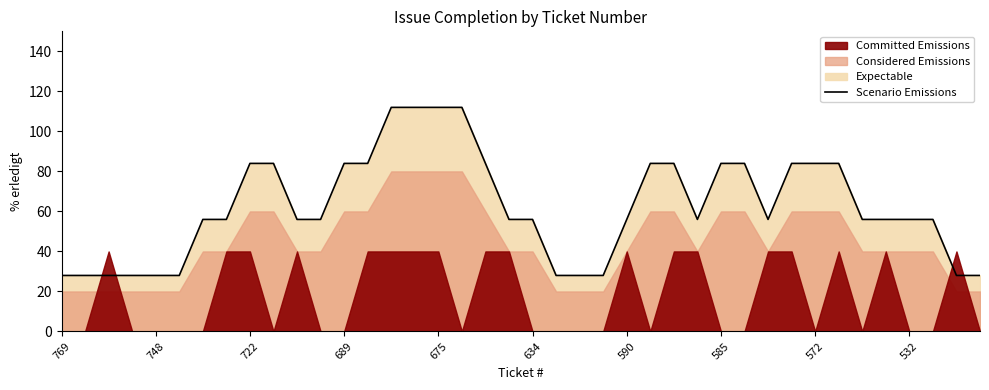

Is it true that the value at 17 is 191?

False